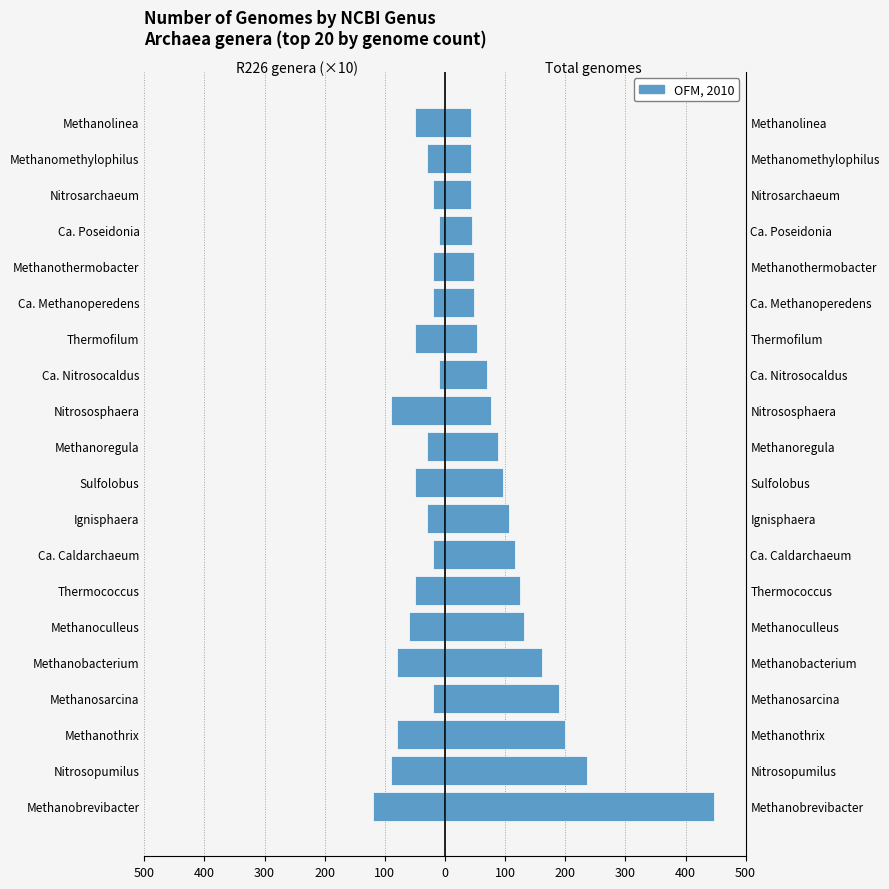

Does the chart contain any negative values?

Yes